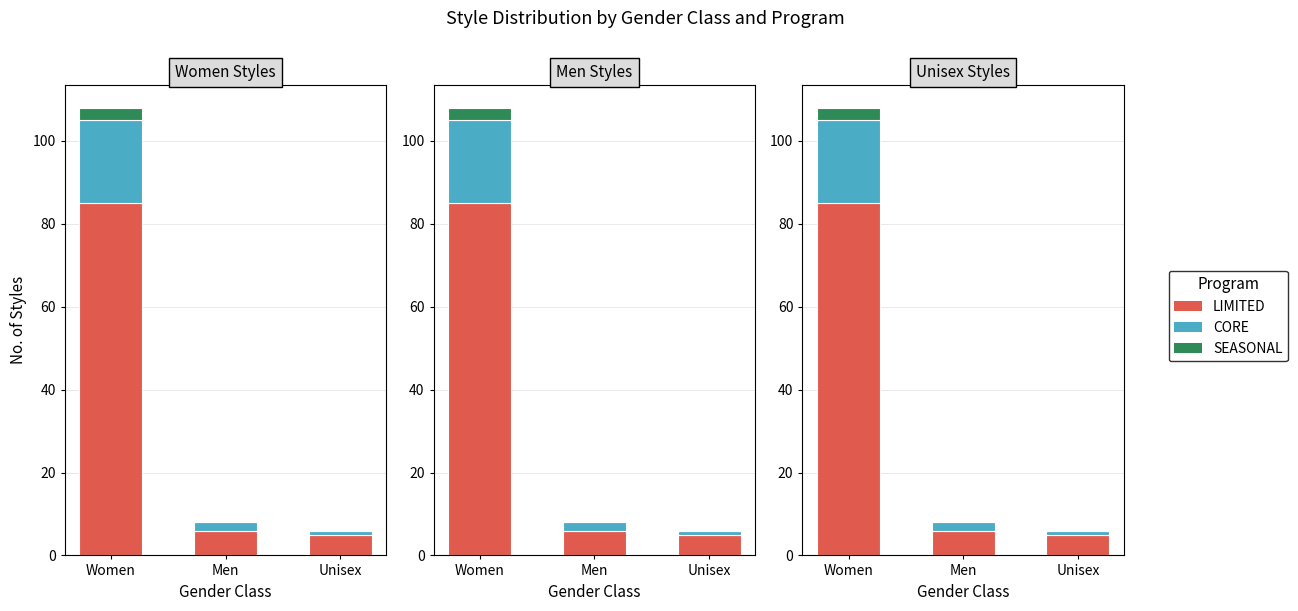

What is the maximum value shown in the chart?

85